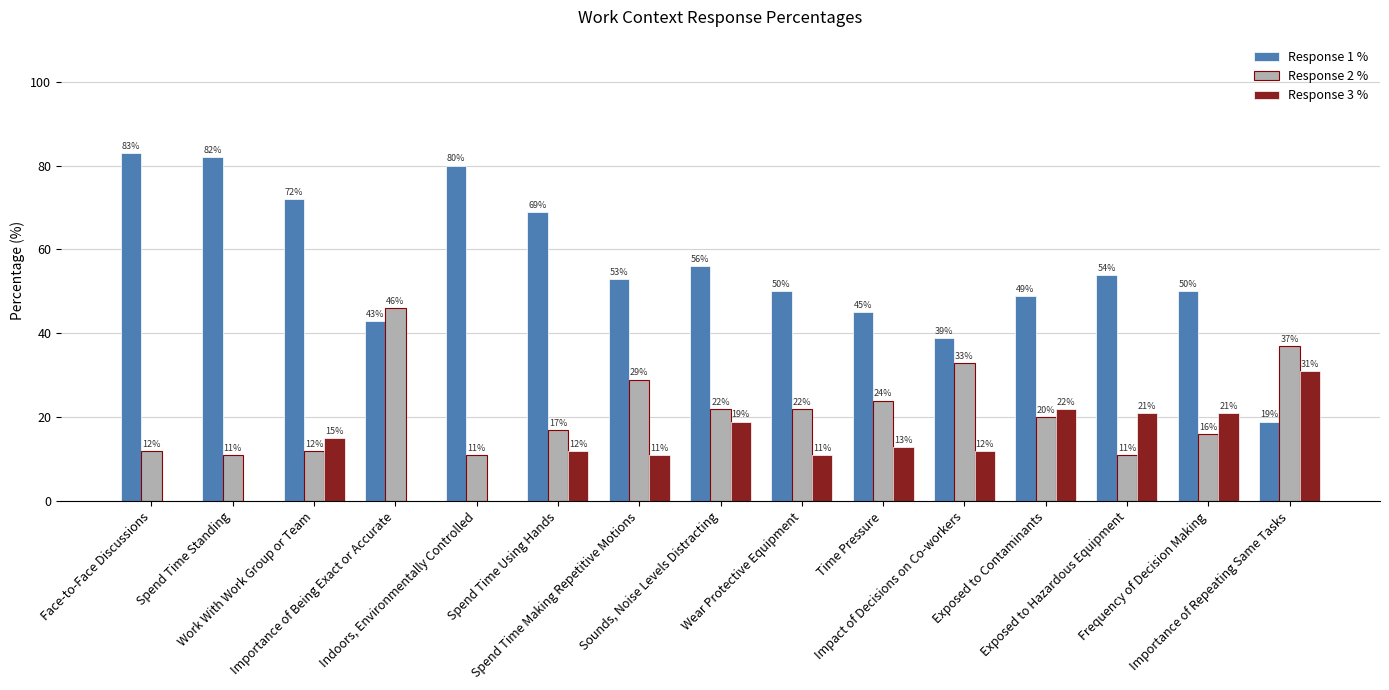

How many categories are shown in the chart?

15